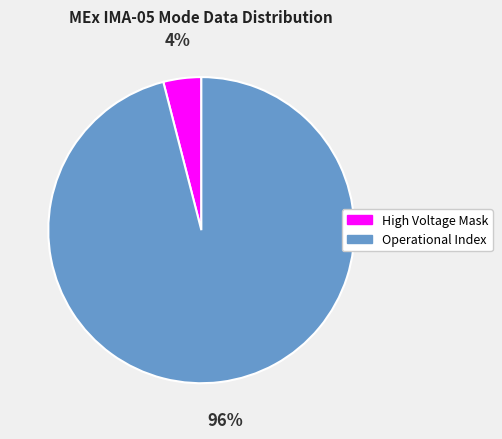

The High Voltage Mask slice represents 4% of the pie. True or false?

True